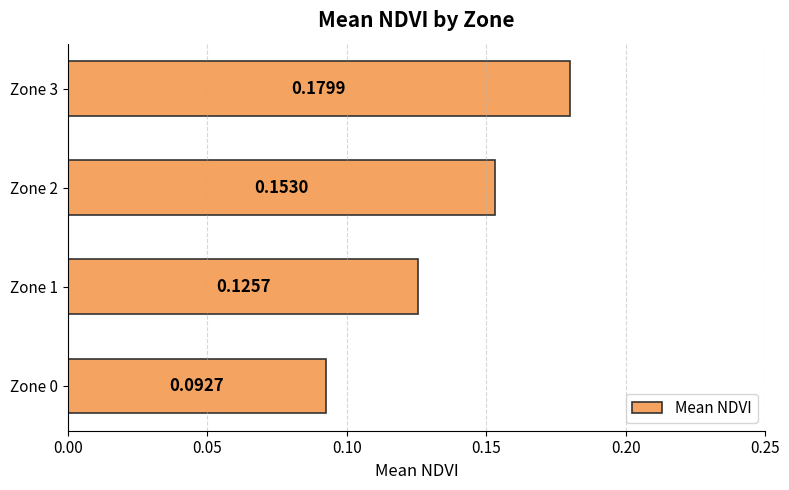

List the labels in order of value, smallest first.

Zone 0, Zone 1, Zone 2, Zone 3